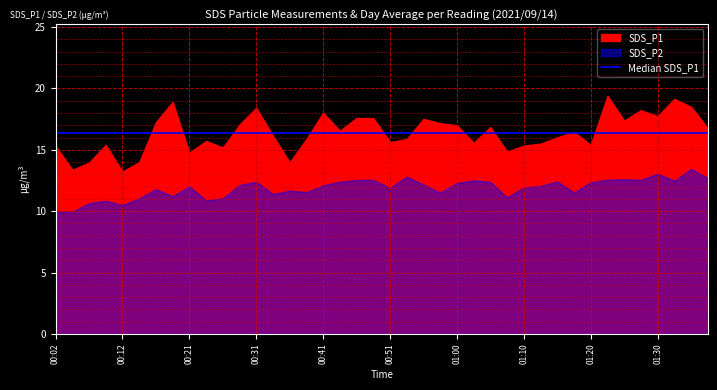

What is the spread (max minus min) of values at 00:02?

5.3